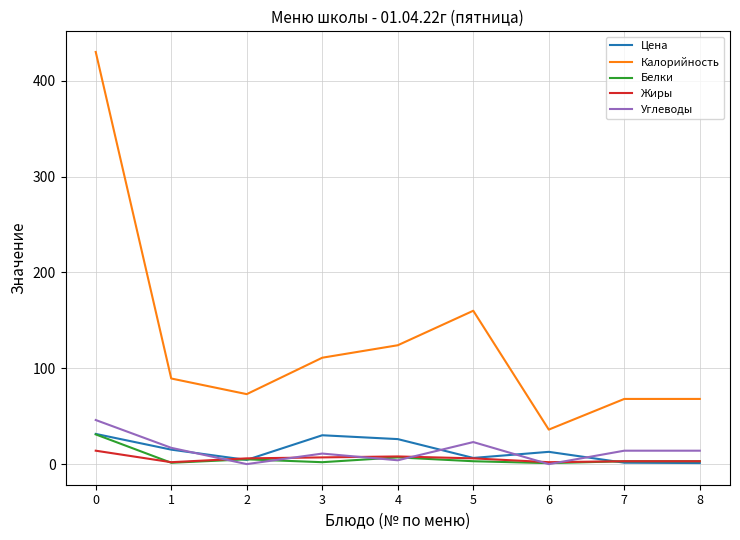

Does the chart have visible grid lines?

Yes